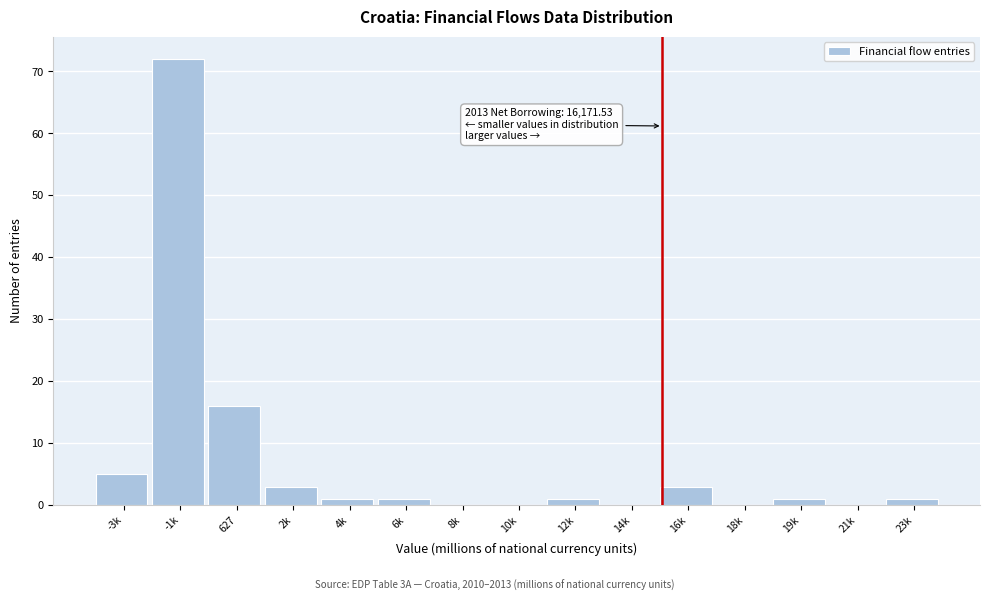

Reading left to right, list all the values displayed in this chart.

-3k=5	-1k=72	627=16	2k=3	4k=1	6k=1	8k=0	10k=0	12k=1	14k=0	16k=3	18k=0	19k=1	21k=0	23k=1